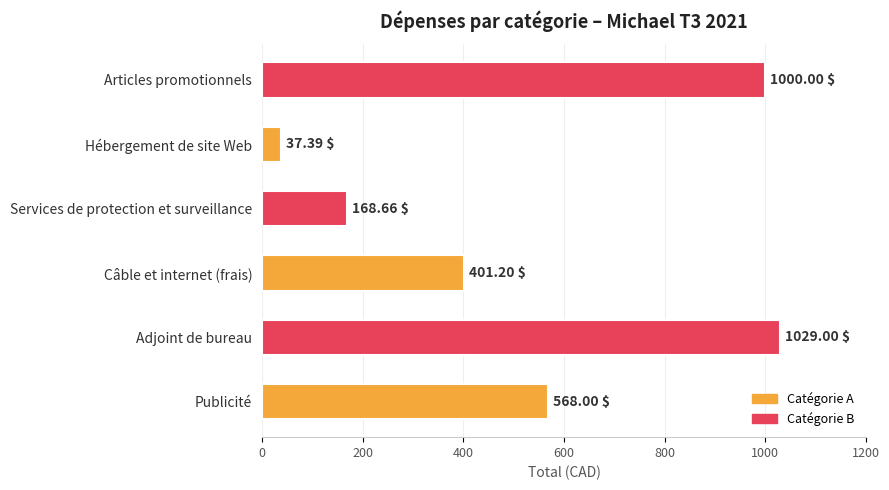

At which label is the value closest to 533?

Publicité